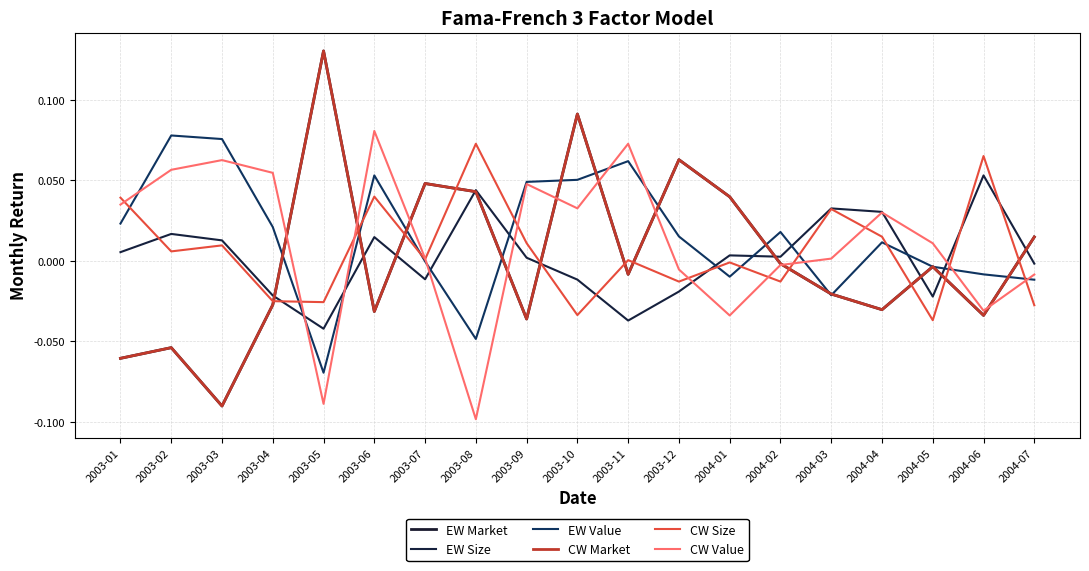

Where does the CW Size series first go above 0?

2003-01